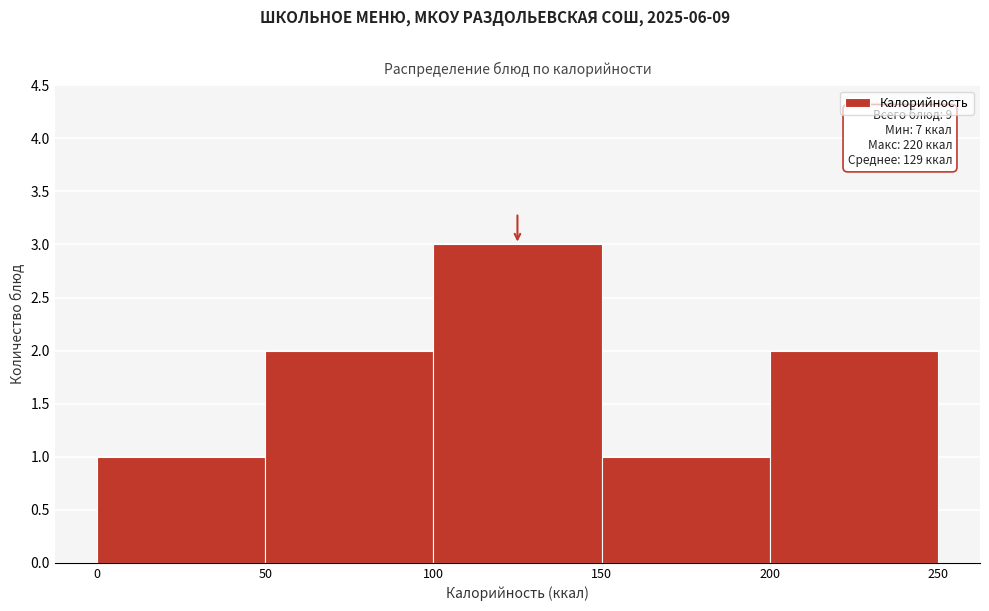

Which range on the x-axis has the tallest bar?

100 to 150